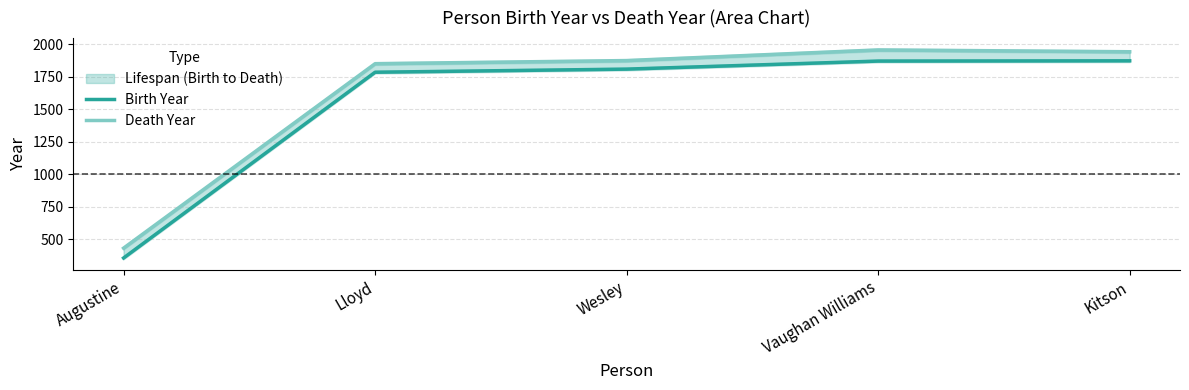

Between Kitson and Vaughan Williams, which is larger?

Kitson